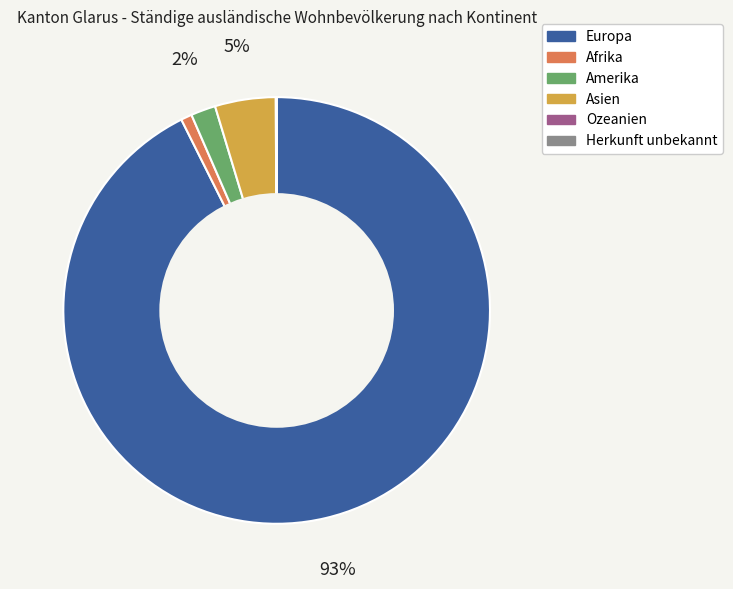

To the nearest percent, what is the average slice percentage?

17%